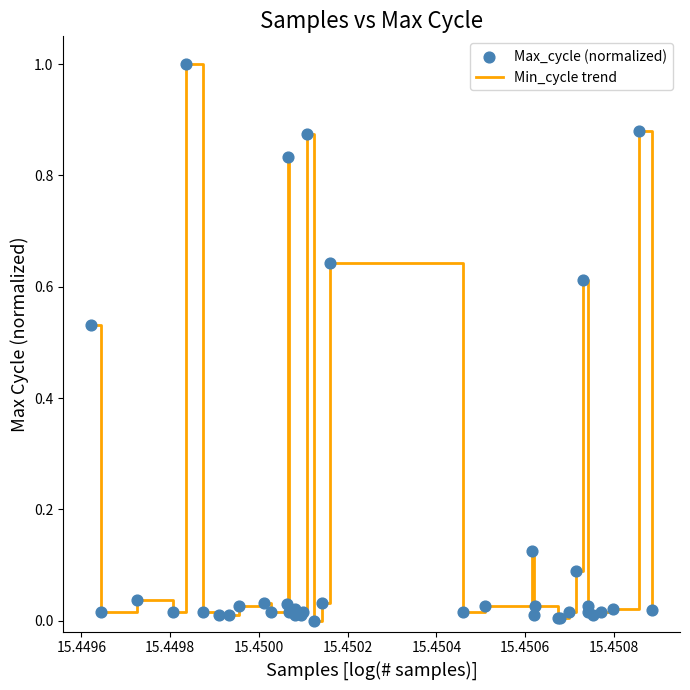

What is the maximum value shown in the chart?

1.0